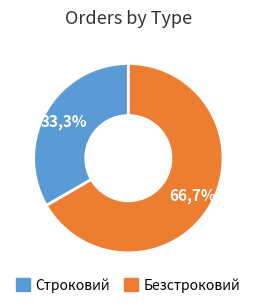

Is it true that Безстроковий is 67% of the pie?

True